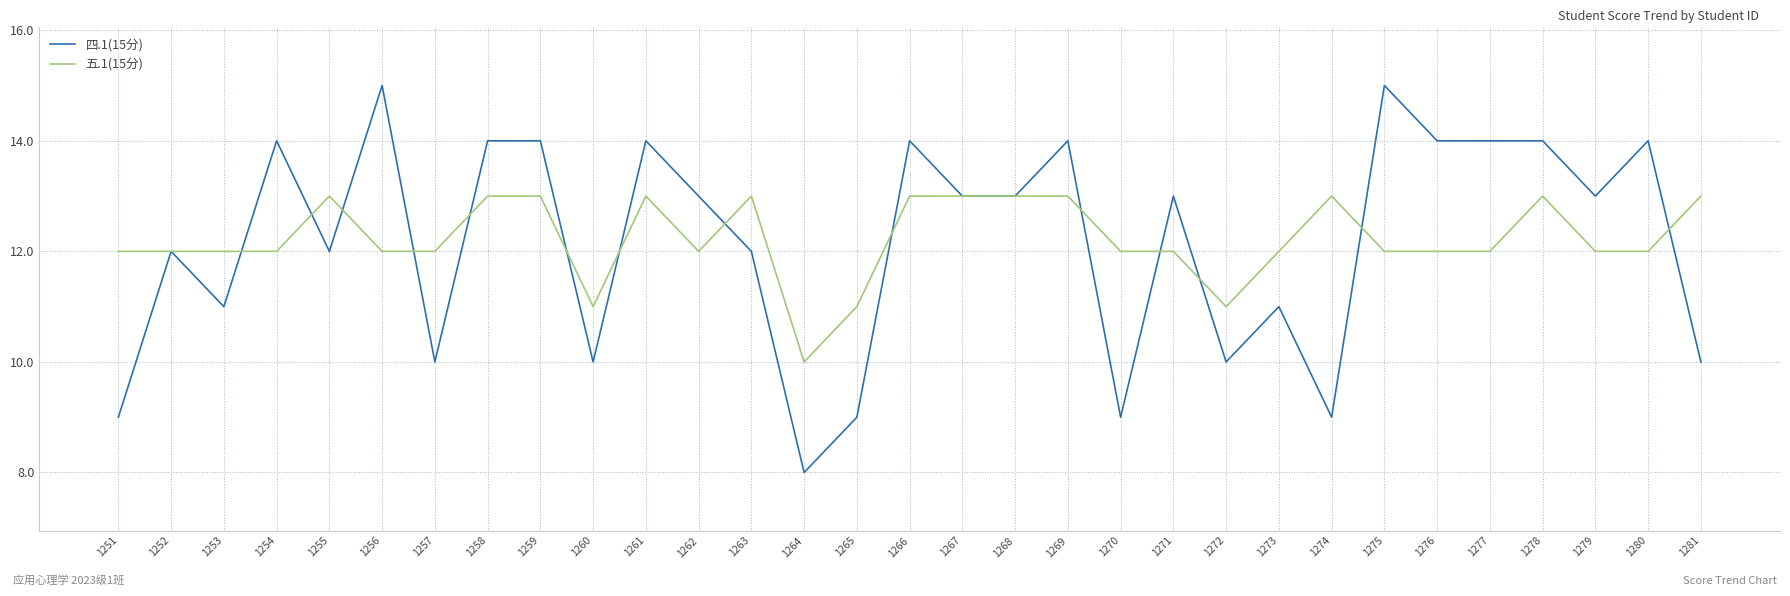

What is the sum of the 四.1(15分) values at 1251 and 1268?

22